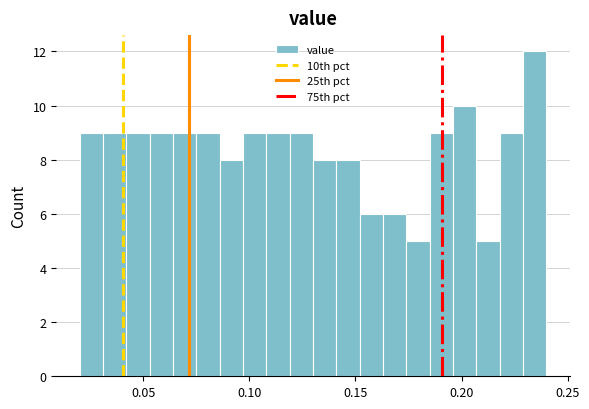

Around what value on the x-axis is the tallest bar? Give the approximate position of its centre, as read against the axis.

0.235